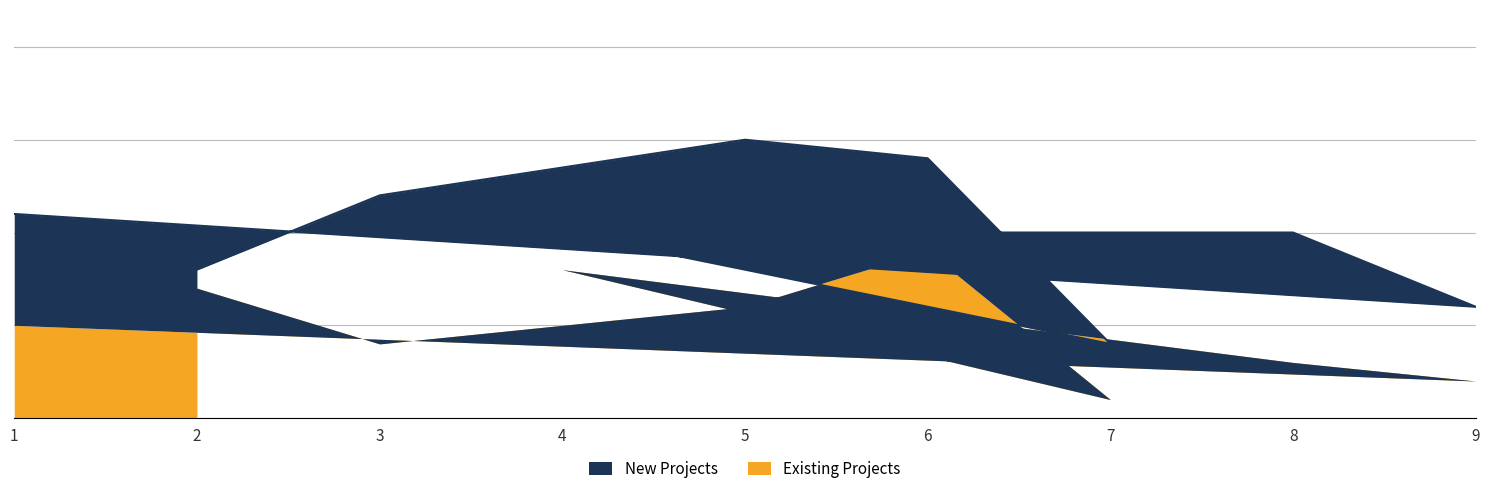

What are all the series names shown in the legend?

New Projects, Existing Projects